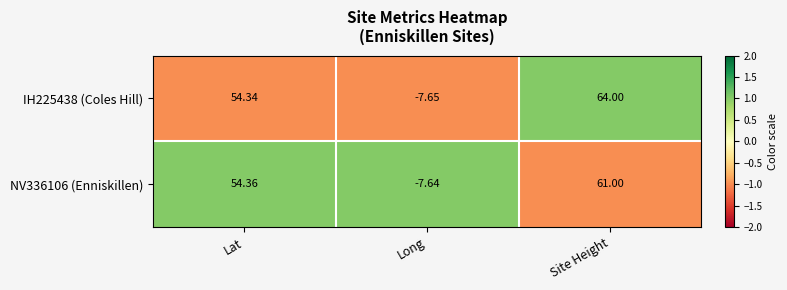

How many values in NV336106 (Enniskillen) are below zero?

1